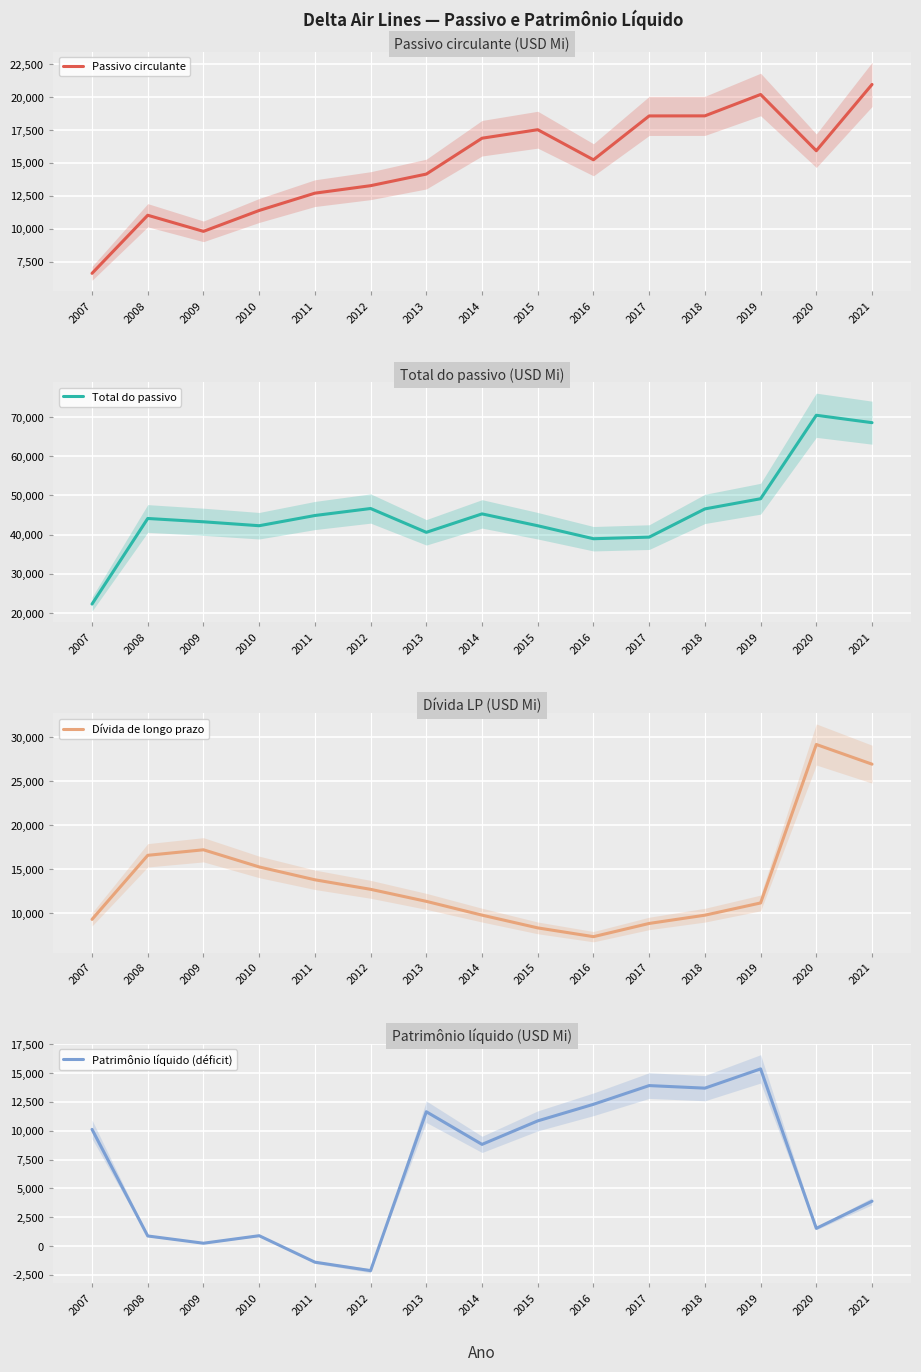

What is the difference between the second highest and minimum values in the Dívida de longo prazo series?

19588